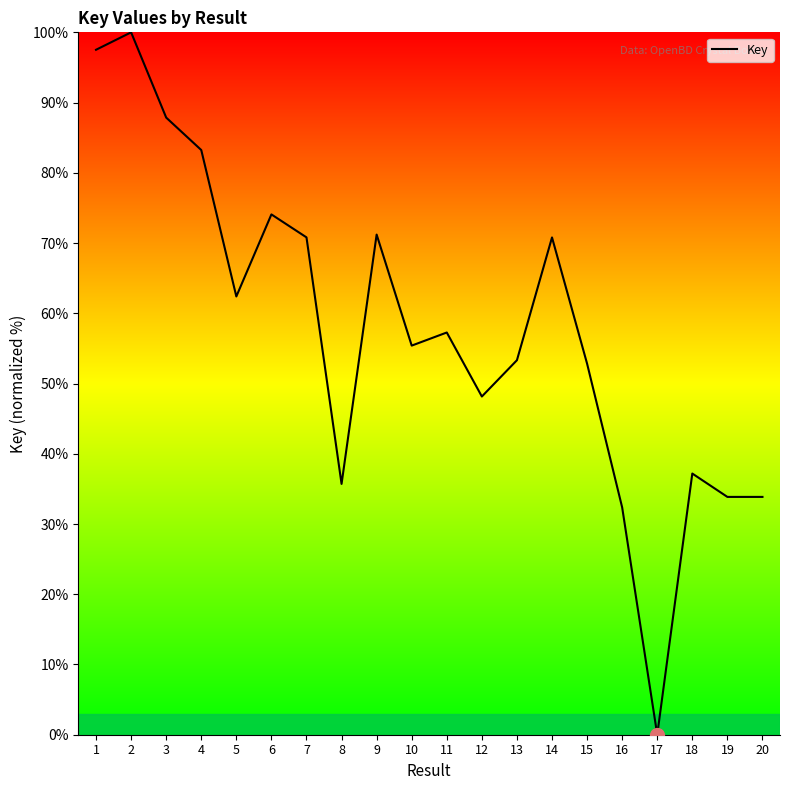

What is the maximum value shown in the chart?

100.0